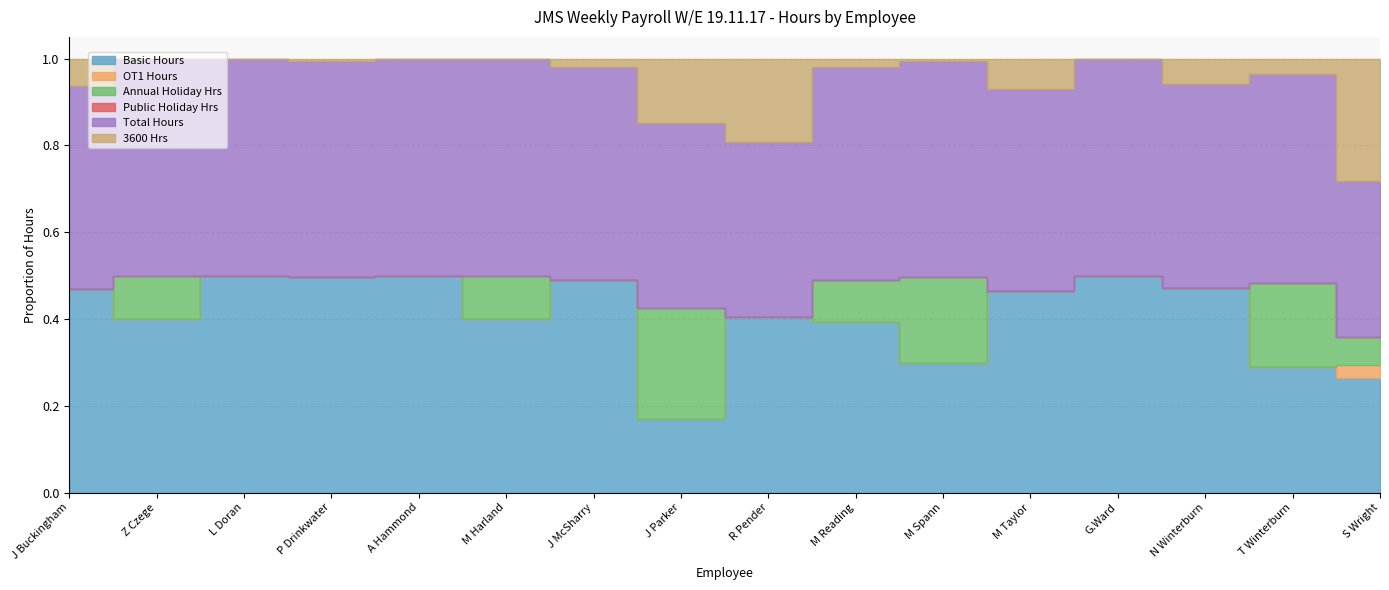

How many data points does each series have?

16